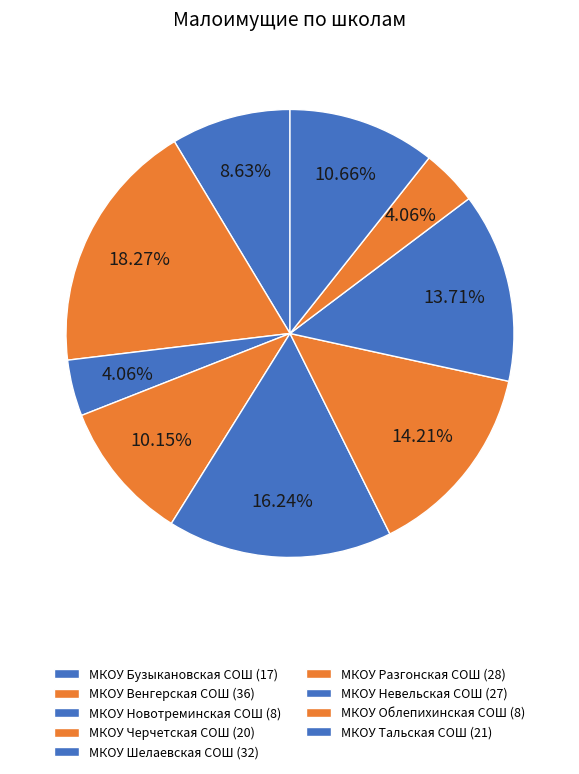

Count the number of slices in the pie.

9